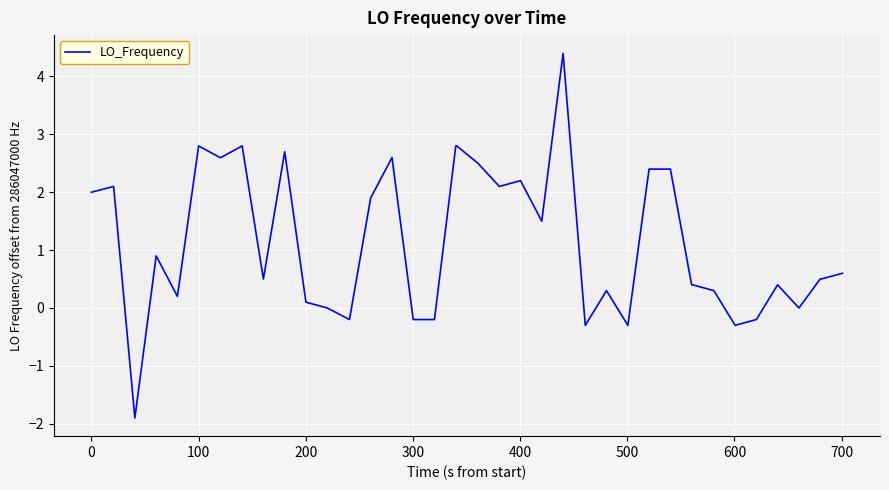

What is the difference between the maximum and minimum values?

6.3